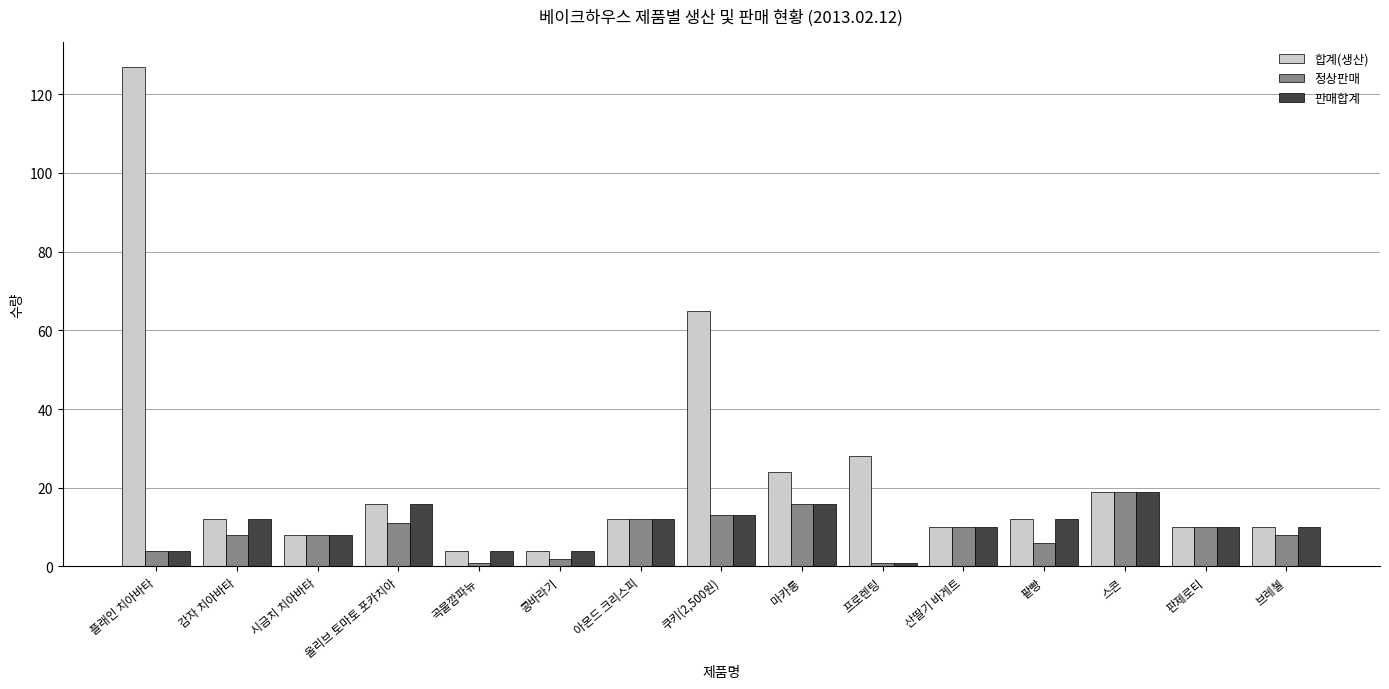

Which label corresponds to the largest value in the chart?

플래인 치아바타